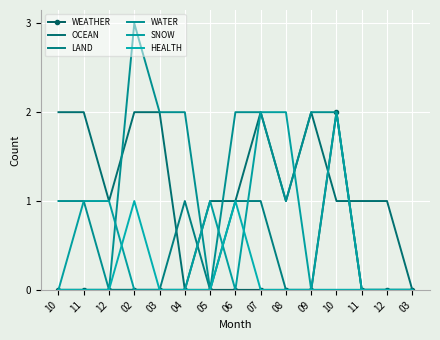

How many lines are shown in the chart?

6